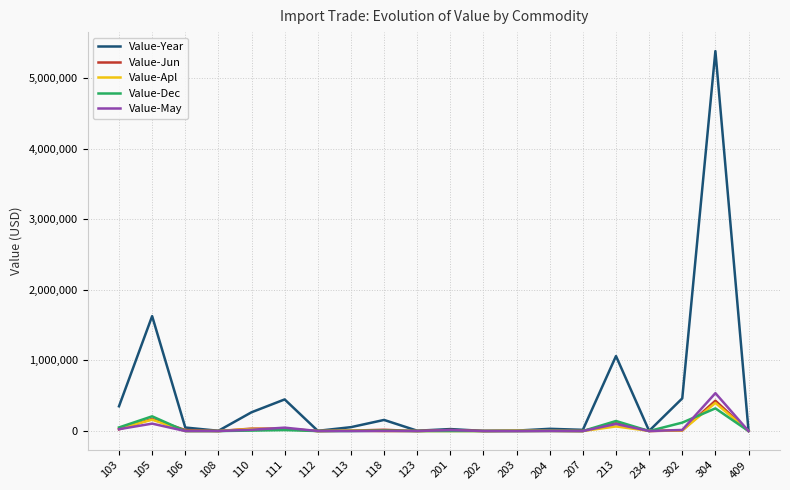

At which category is the sum across all series the highest?

304